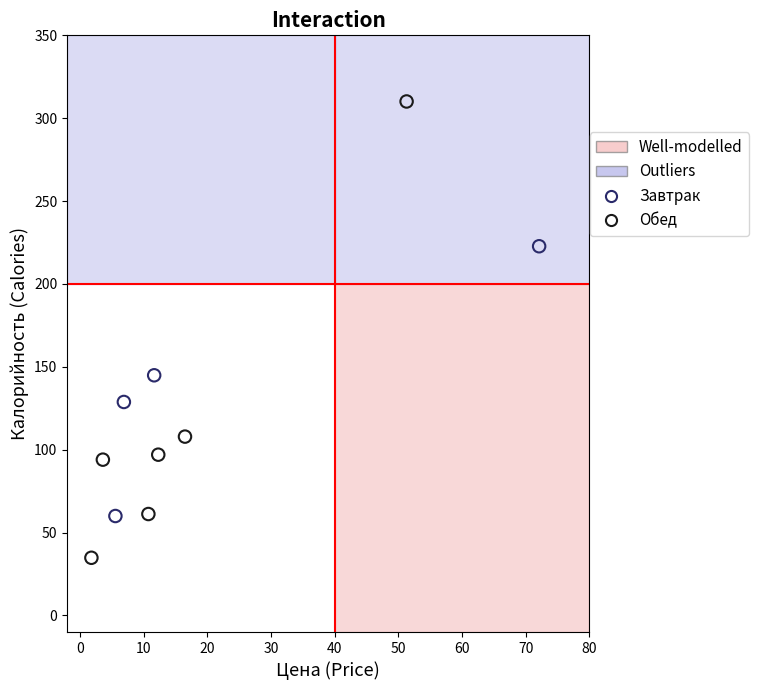

Which series contains the lowest Y value?

Обед